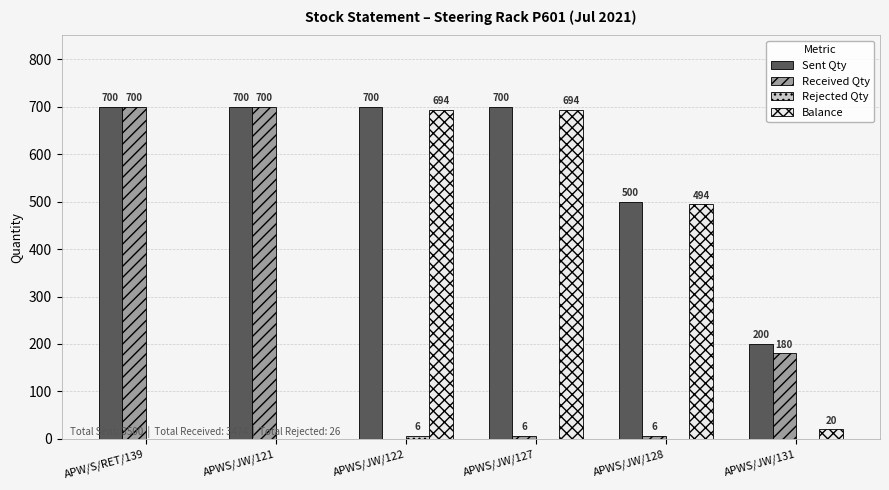

The Sent Qty series shows 700 at APW/S/RET/139. True or false?

True